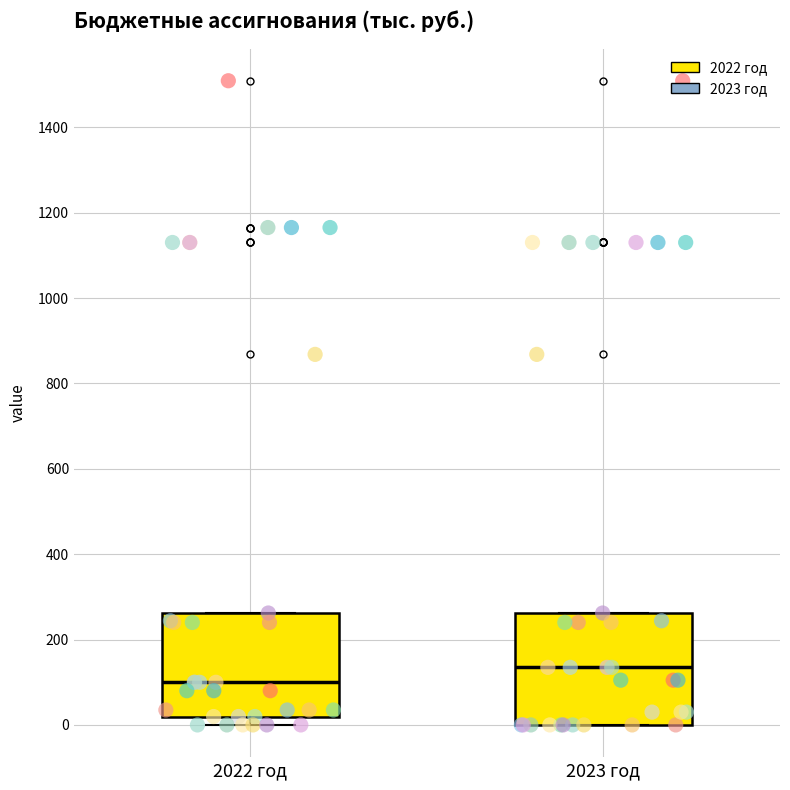

Which box's median line is the lowest?

2022 год